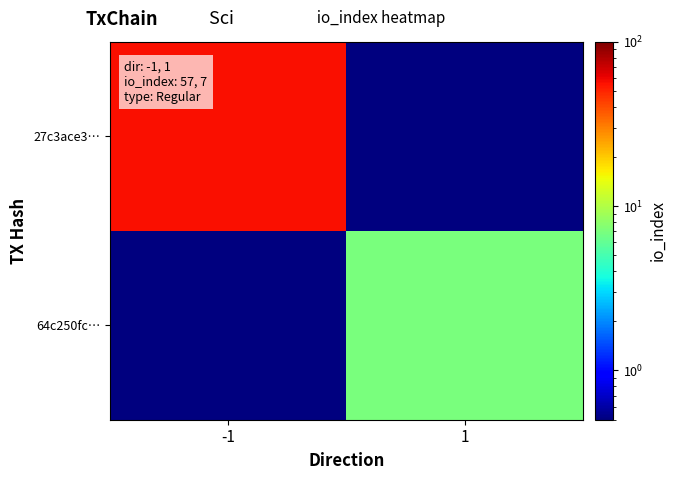

What is the total value across all series at -1?

57.1